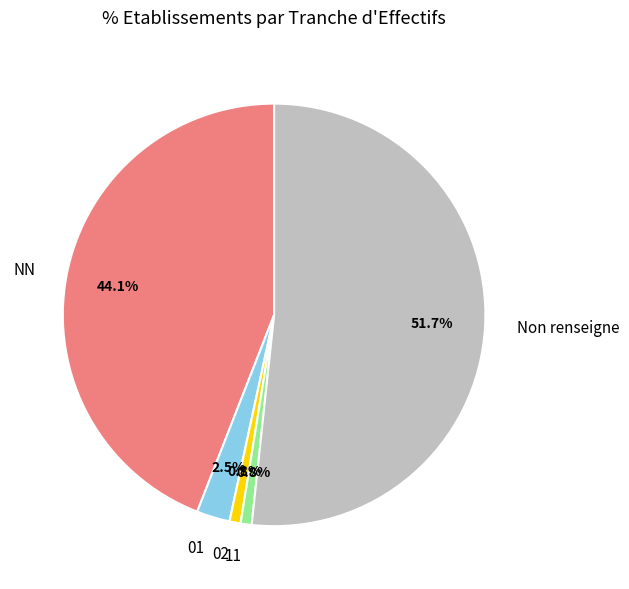

Is there any slice that represents more than half of the pie?

Yes